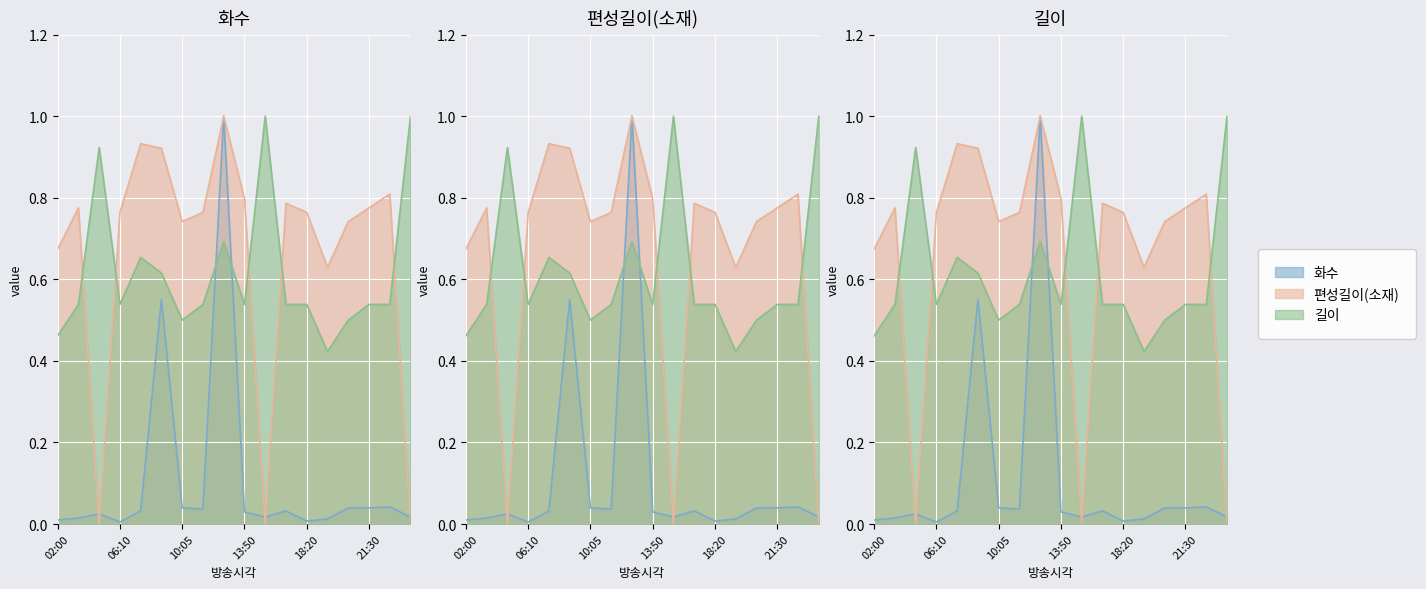

Which series has the widest spread of values?

편성길이(소재)